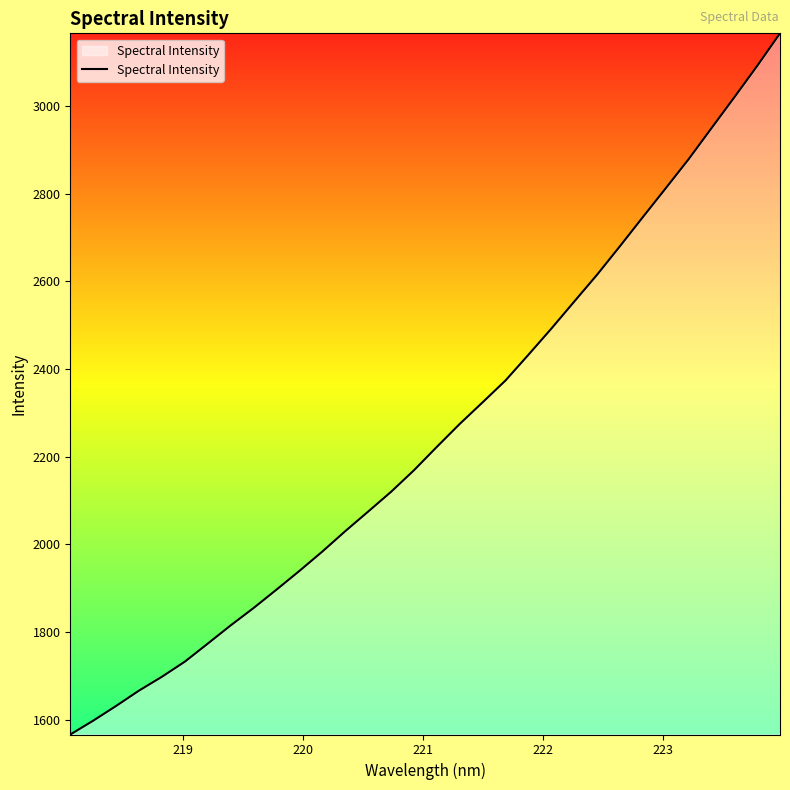

What is the difference between the maximum and minimum values?

1599.2